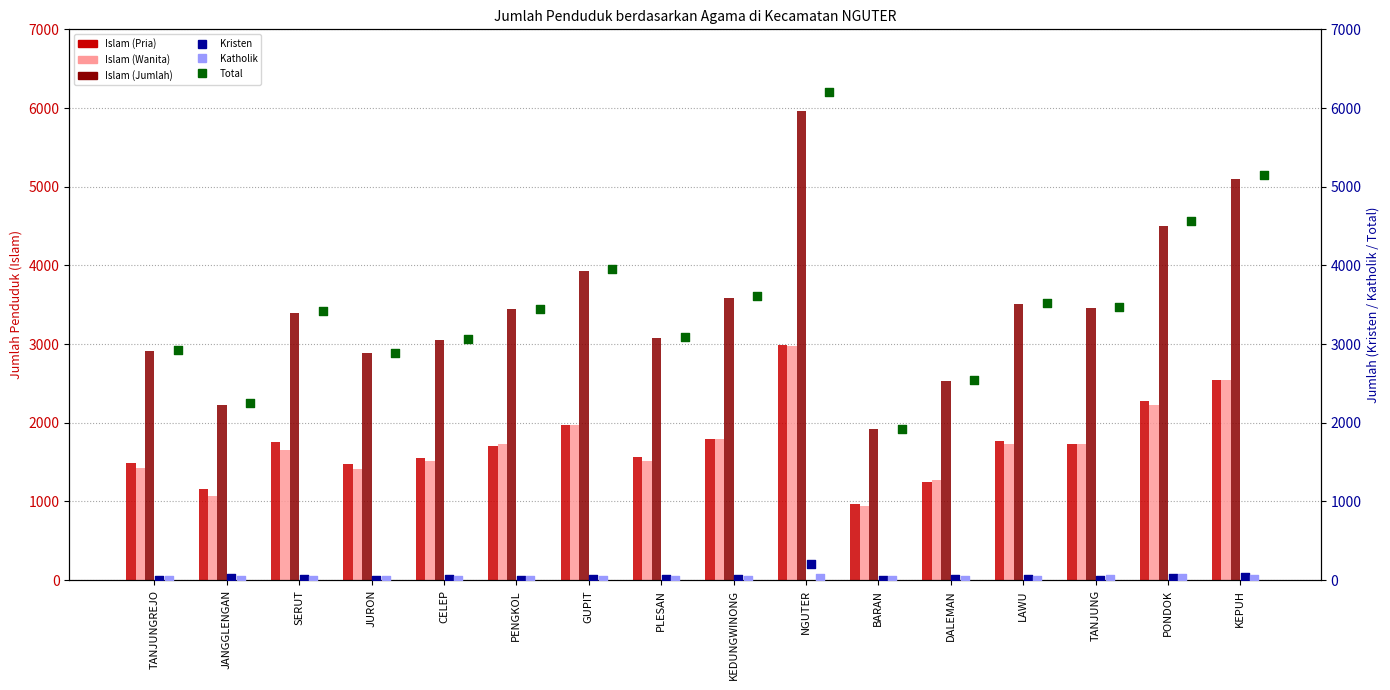

Which series reaches the minimum Y coordinate?

Kristen